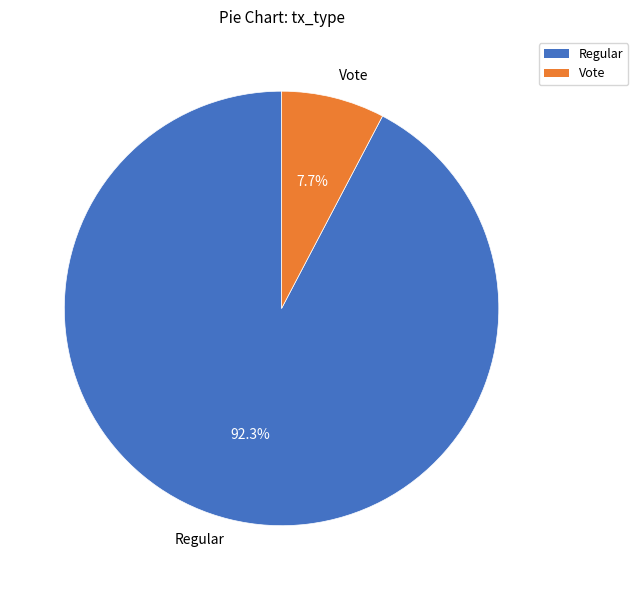

Which slice is the largest?

Regular